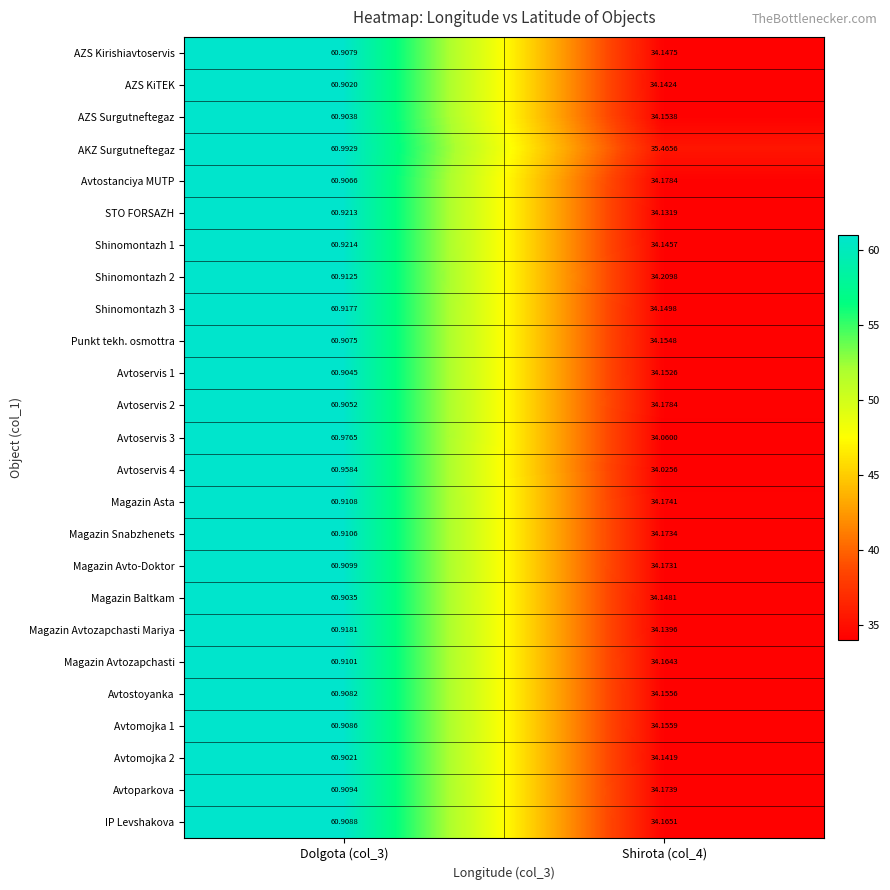

Which series has the largest total across all categories?

AKZ Surgutneftegaz